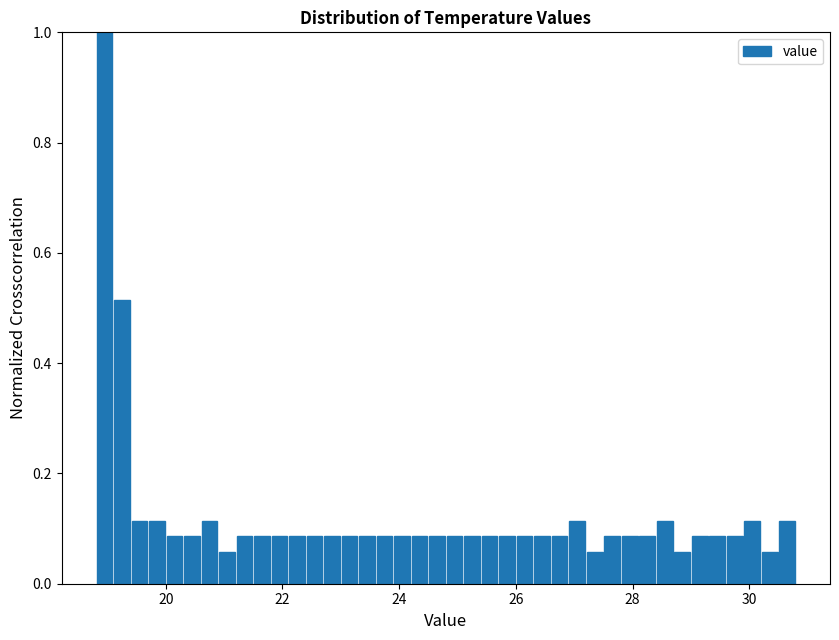

Around what value on the x-axis is the tallest bar? Give the approximate position of its centre, as read against the axis.

19.0